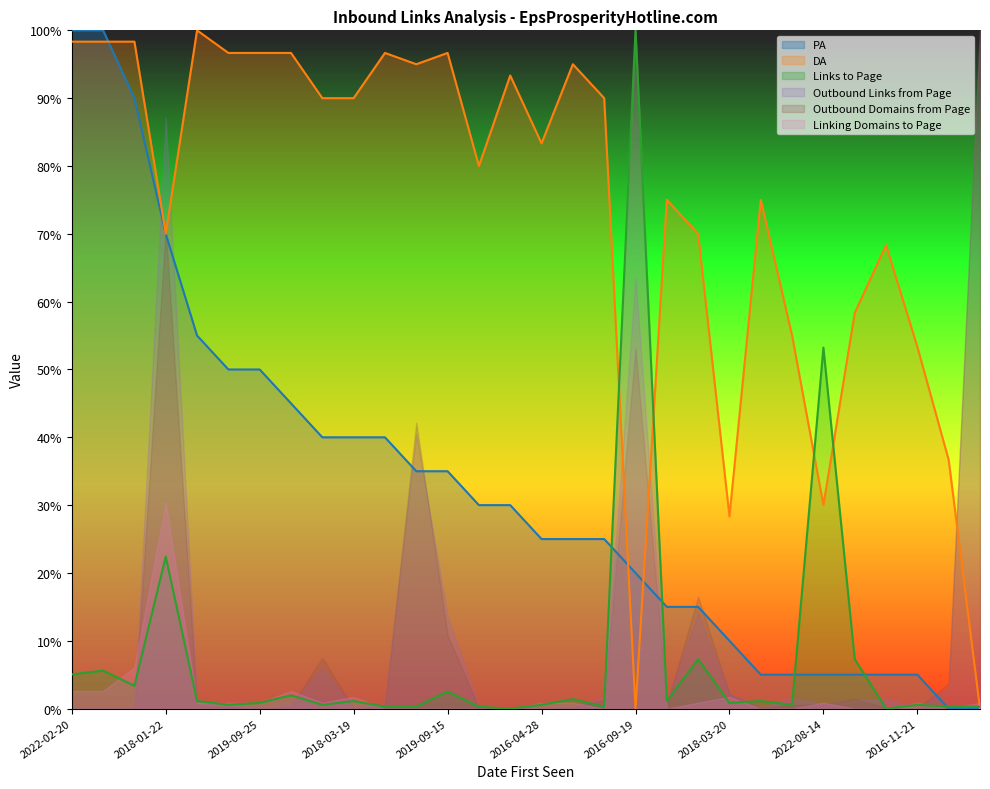

The Links to Page series shows 0.6 at 2016-04-28. True or false?

True